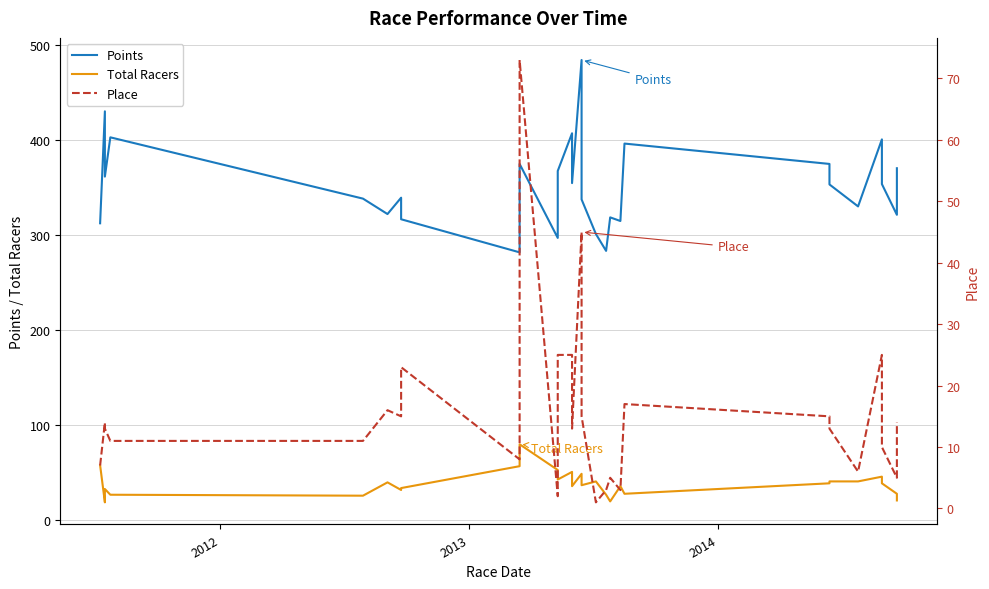

What is the minimum value shown in the chart?

1.0